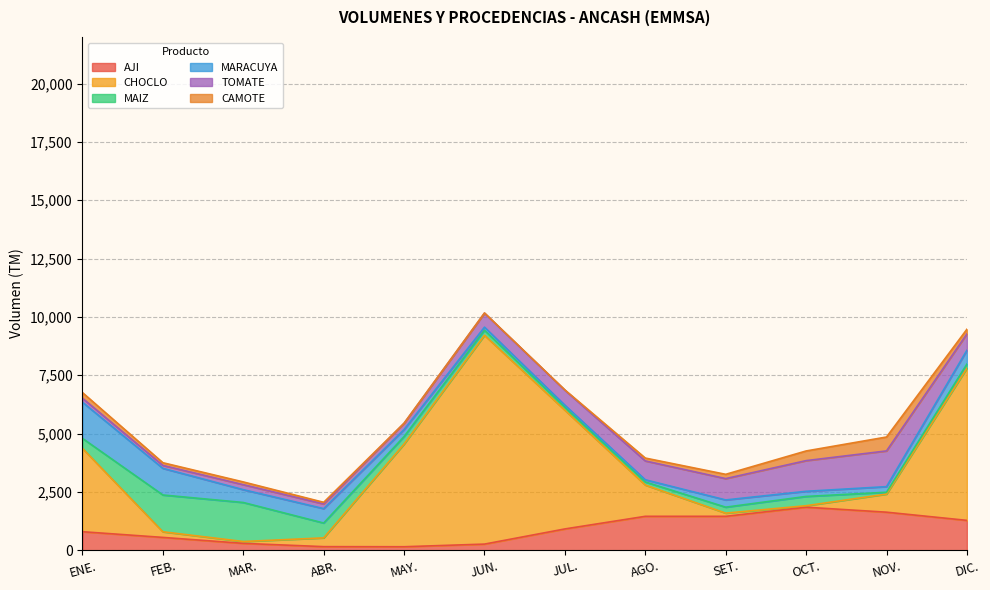

After their last crossing, which series has the higher values: CHOCLO or MAIZ?

CHOCLO